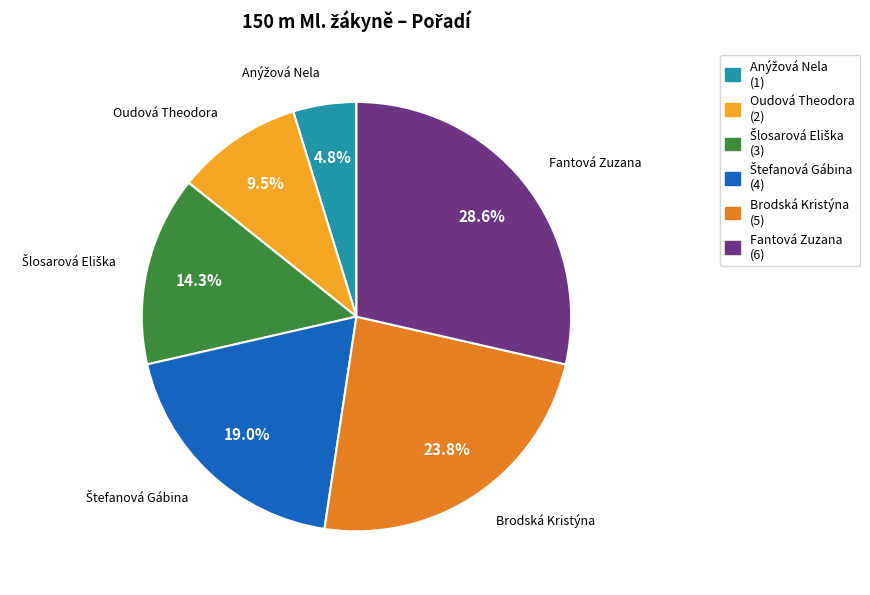

True or false: Oudová Theodora accounts for 23% of the total.

False